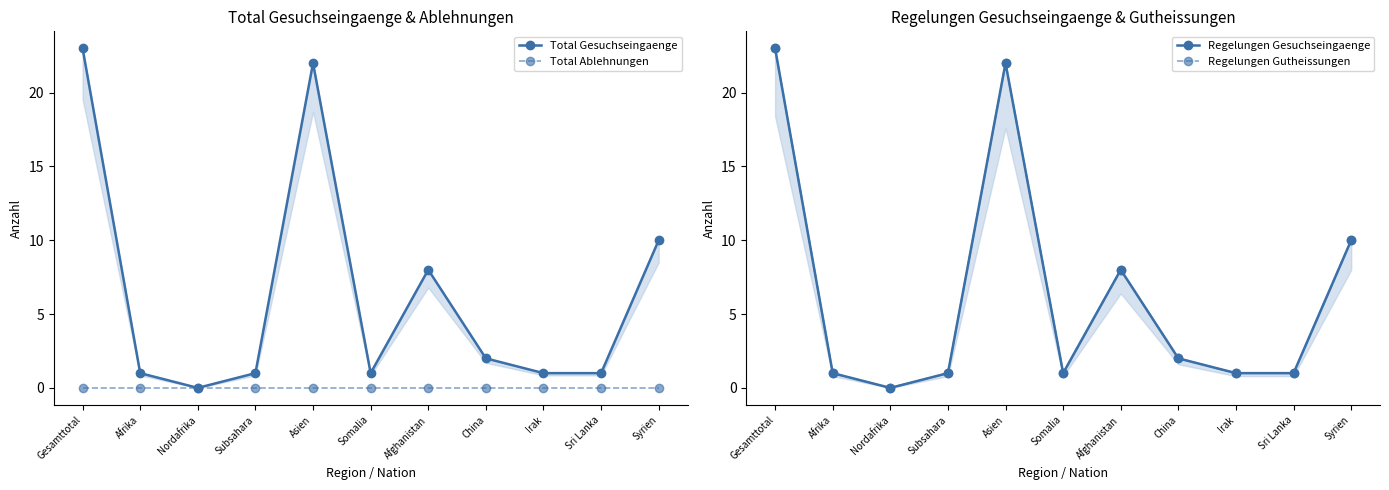

At which category does the chart reach its minimum across all series?

Nordafrika